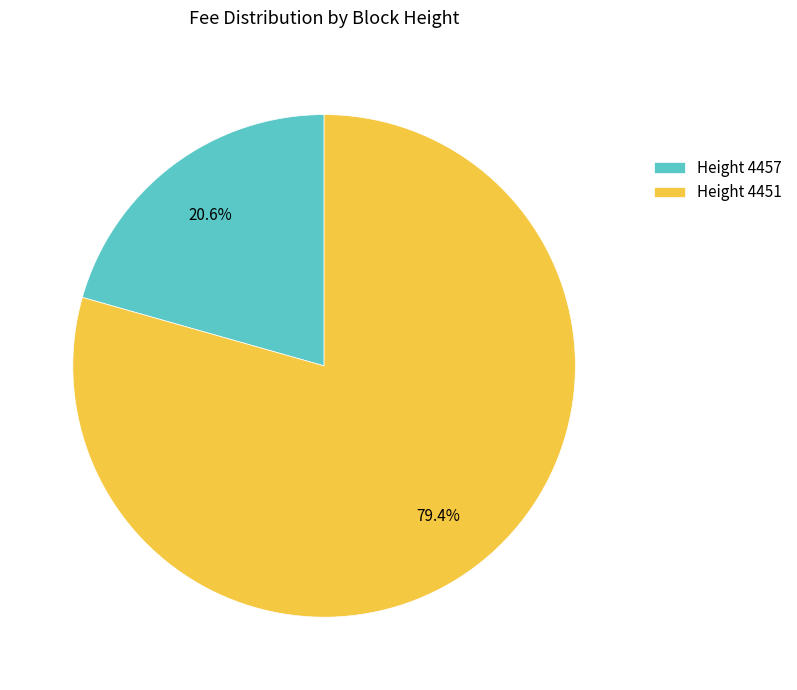

Which category has the smallest portion of the pie?

Height 4457